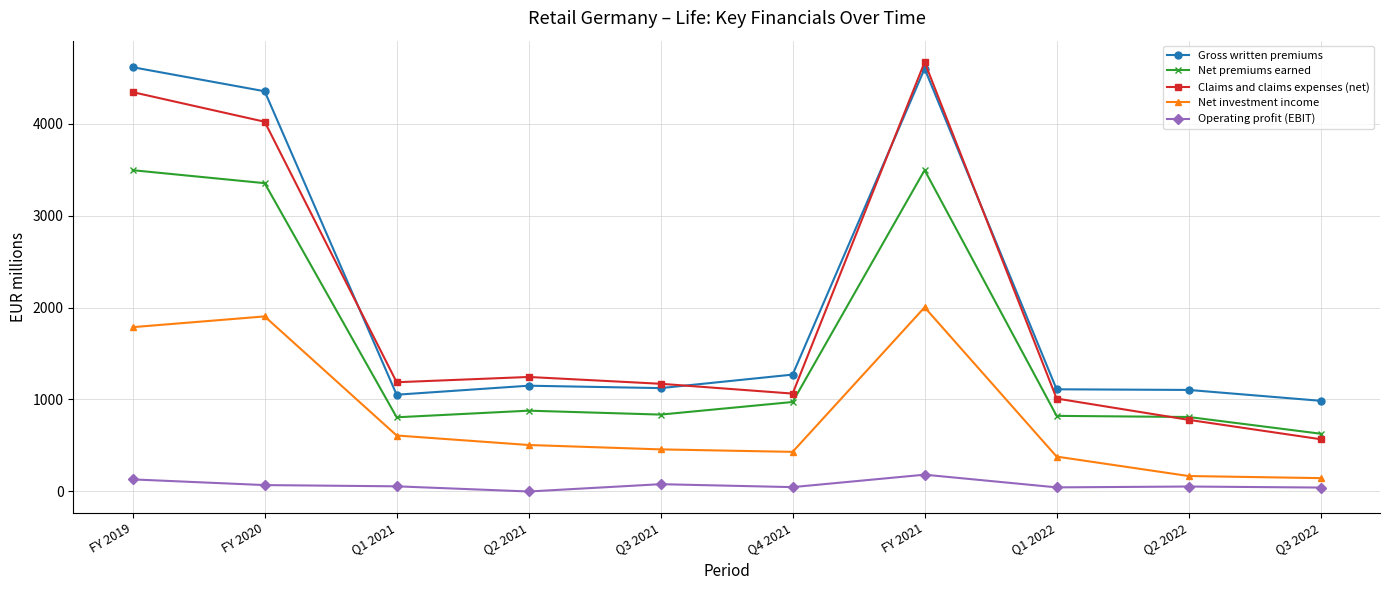

What is the label of the 7th point from the right?

Q2 2021